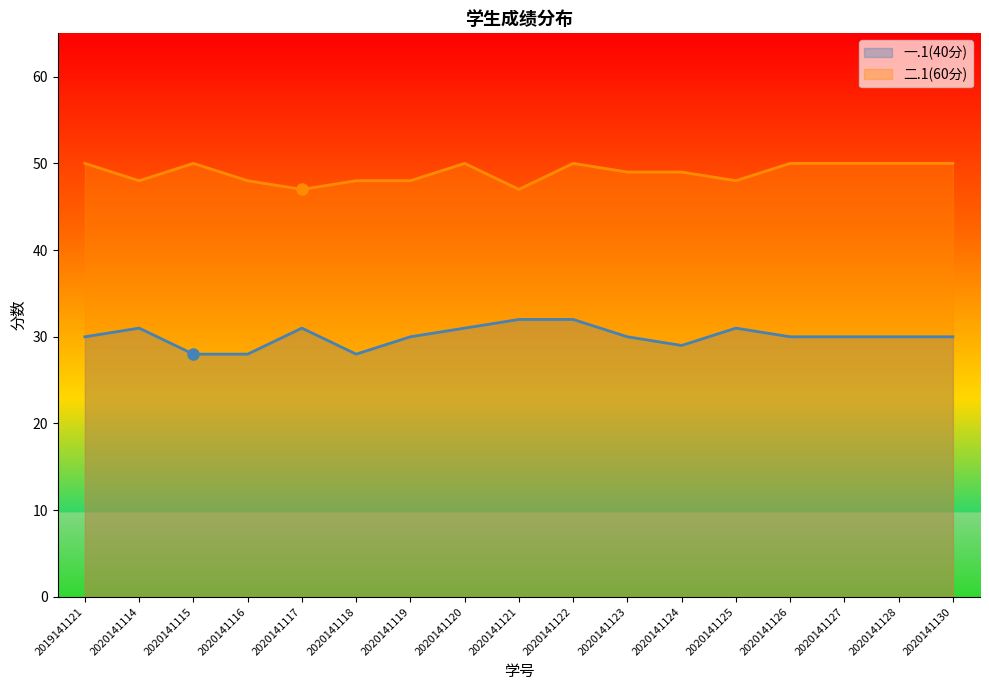

The 二.1(60分) series shows 50 at 2020141130. True or false?

True